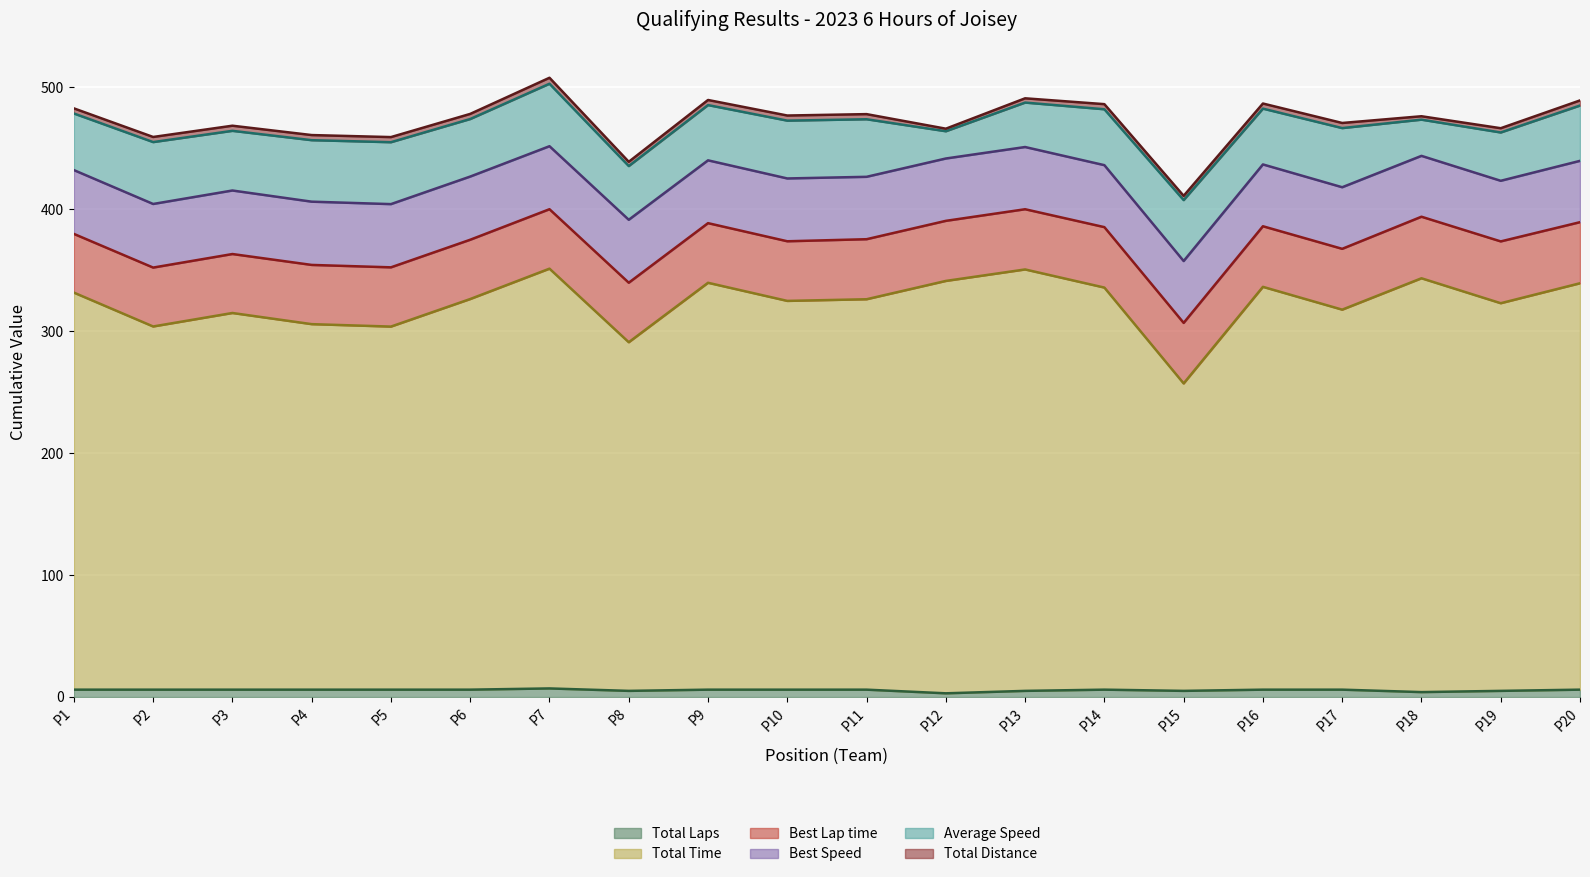

True or false: Total Laps has a value of 4.0 at P18.

True